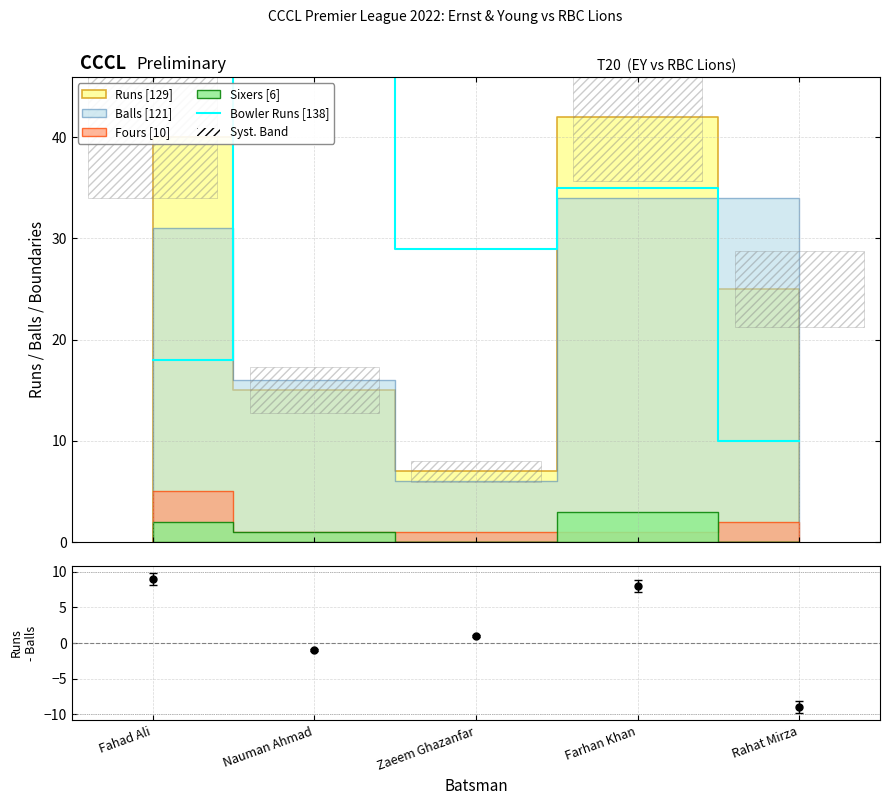

How many data points are less than 29?

2